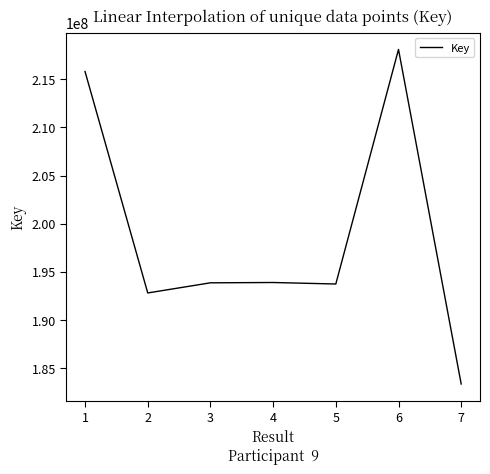

What is the ratio of the value at 6 to the value at 1?

1.0